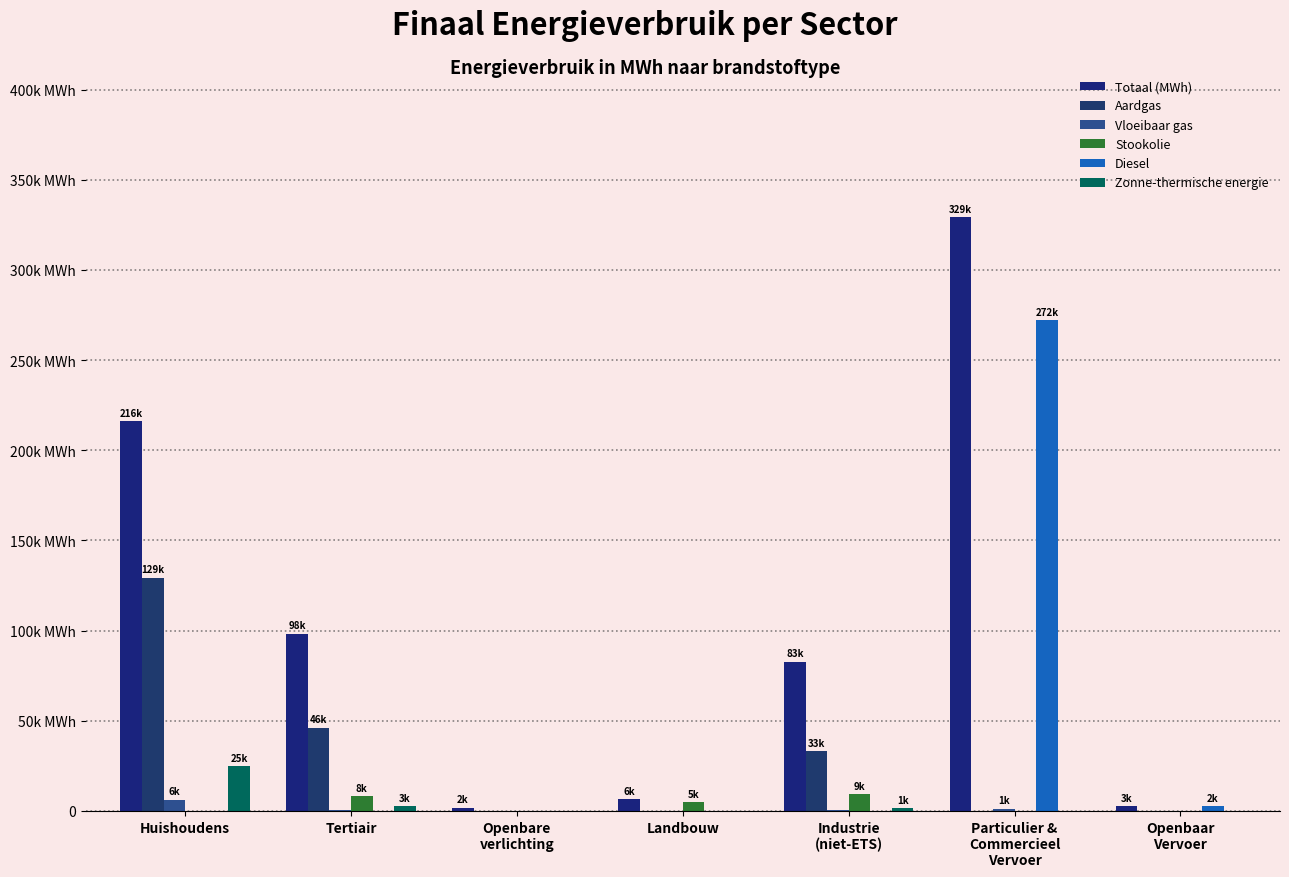

Are the bars horizontal?

No